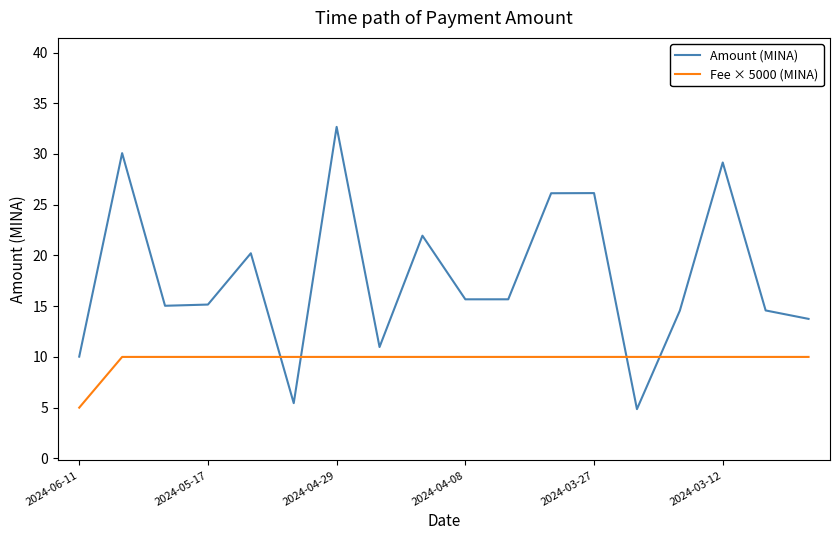

Does the chart display data point markers on the line(s)?

No